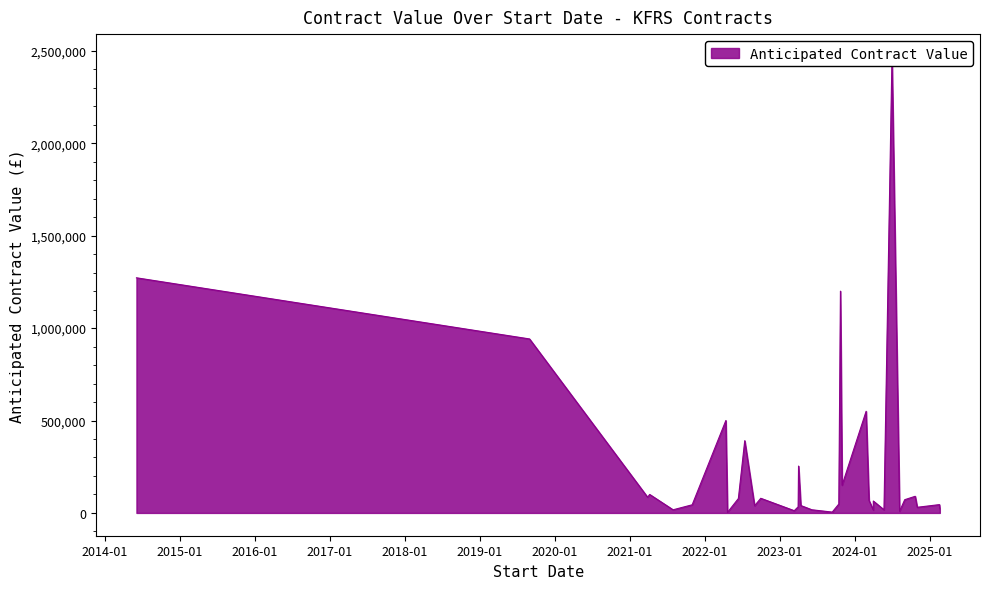

What is the value of the 30th point from the left?

90000.0